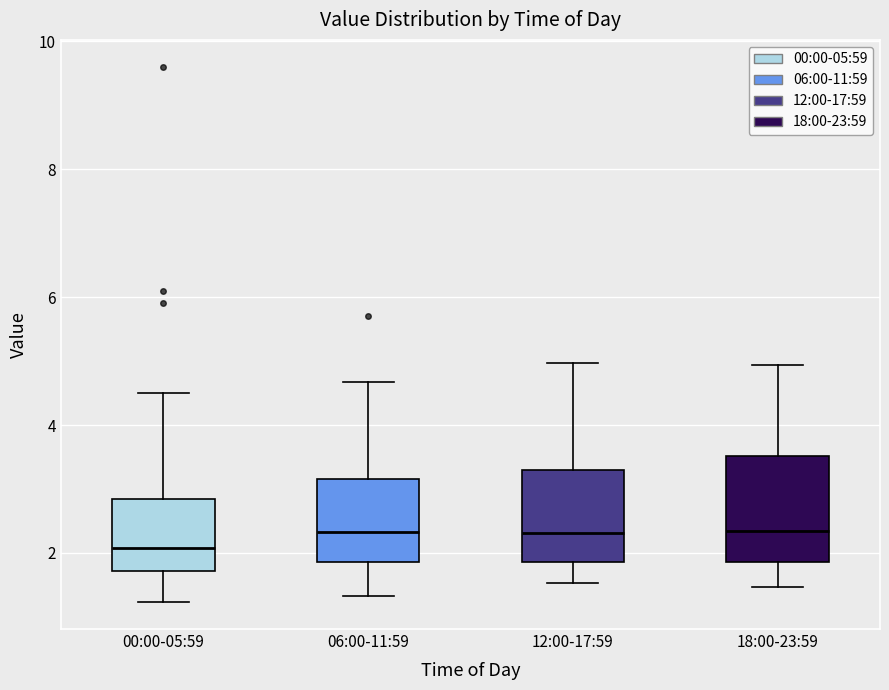

Reading left to right, transcribe this box plot: for each box, give where its median line is, the range the box spans, and where its two whiskers end, as read against the y-axis. The values are not printed on the chart, so give them approximately, as read against the axis.

00:00-05:59: median 2.0, box 1.8 to 2.8, whiskers 1.2 to 4.6
06:00-11:59: median 2.4, box 1.8 to 3.2, whiskers 1.4 to 4.6
12:00-17:59: median 2.4, box 1.8 to 3.4, whiskers 1.6 to 5.0
18:00-23:59: median 2.4, box 1.8 to 3.6, whiskers 1.4 to 5.0